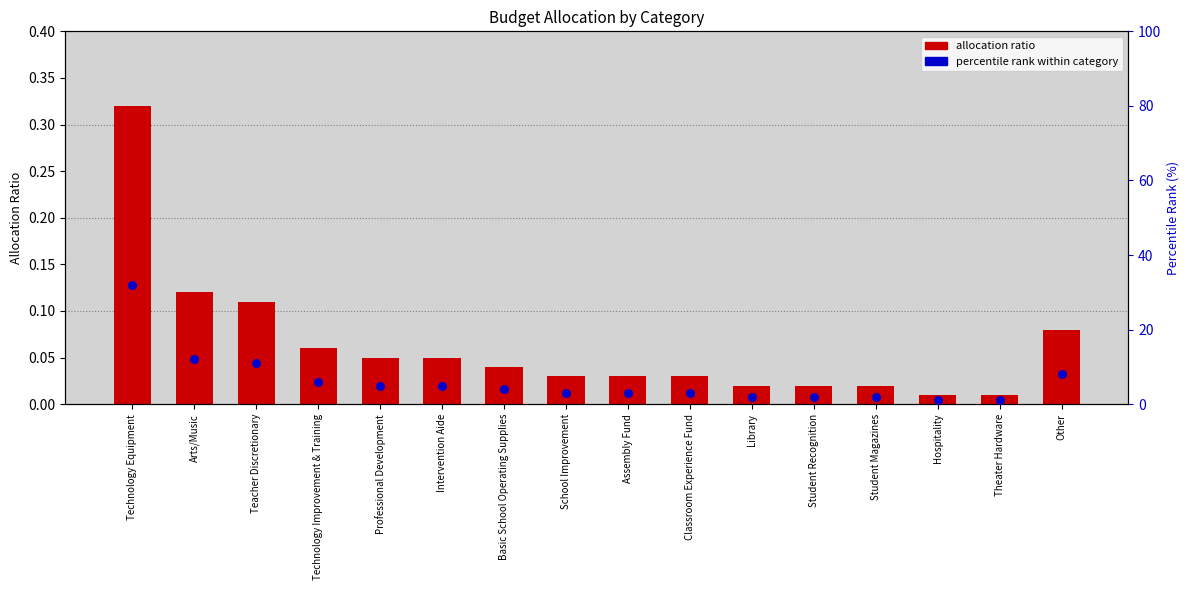

What is the total value across all series at Library?

2.0